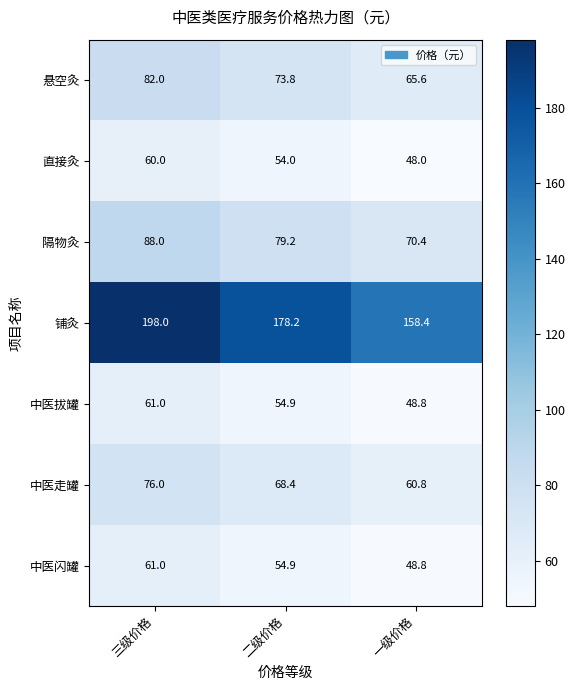

Rank the categories by 中医闪罐 value from lowest to highest.

一级价格, 二级价格, 三级价格